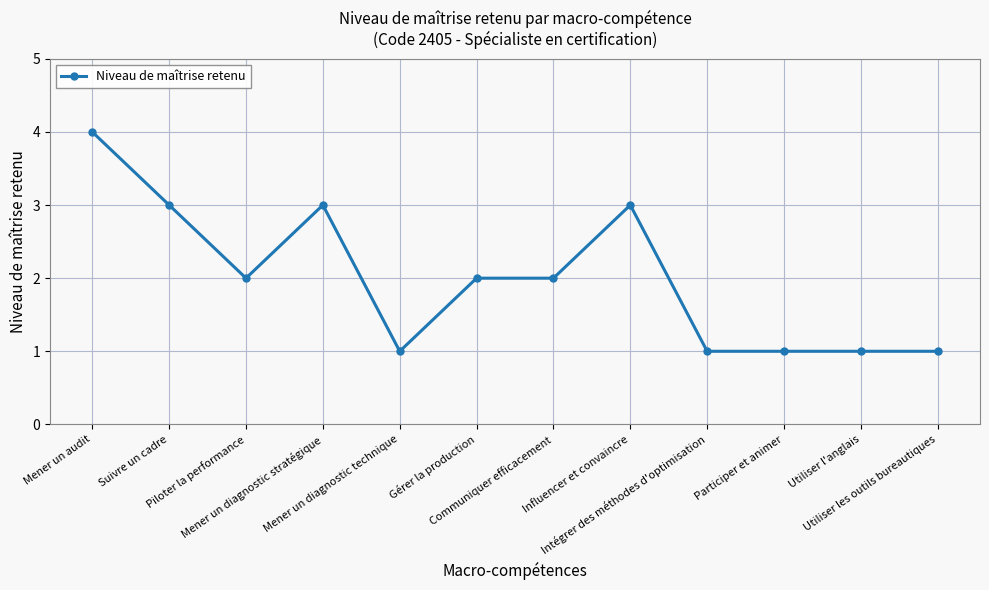

What is the value of the 9th point from the left?

1